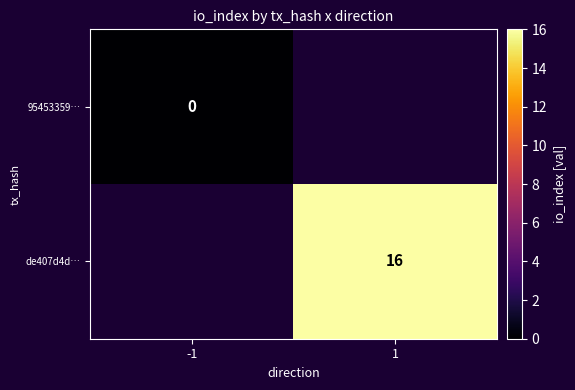

True or false: de407d4d… has a value of 16 at 1.

True